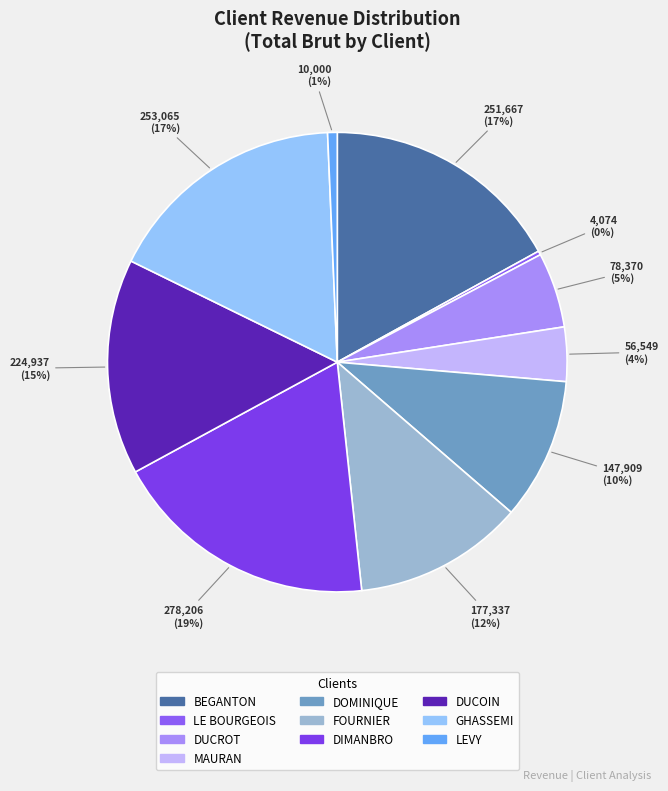

Do FOURNIER and LE BOURGEOIS together represent more than half of the pie?

No